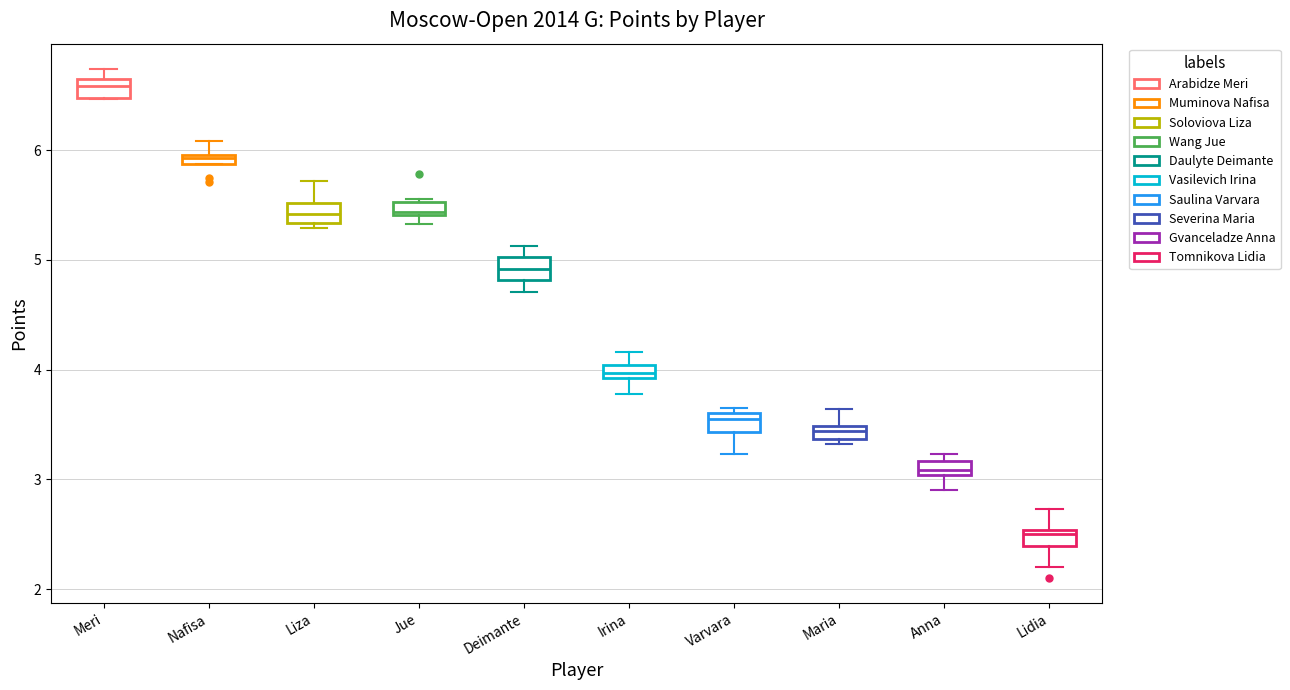

Where does the upper whisker of the box for Lidia end on the y-axis? The values are not printed on the chart, so give them approximately, as read against the axis.

2.7